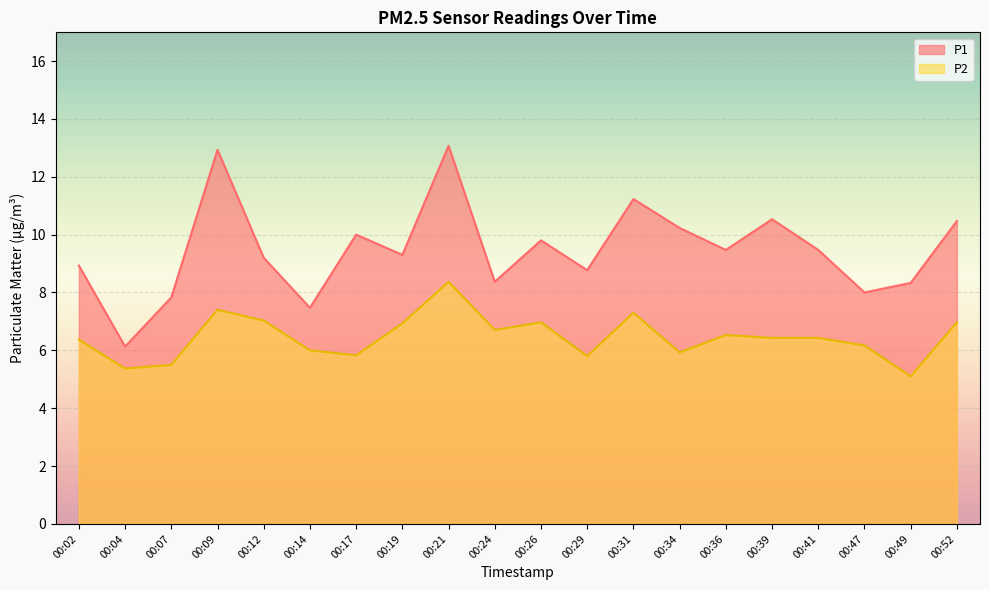

True or false: P1 has a value of 11.6 at 00:14.

False